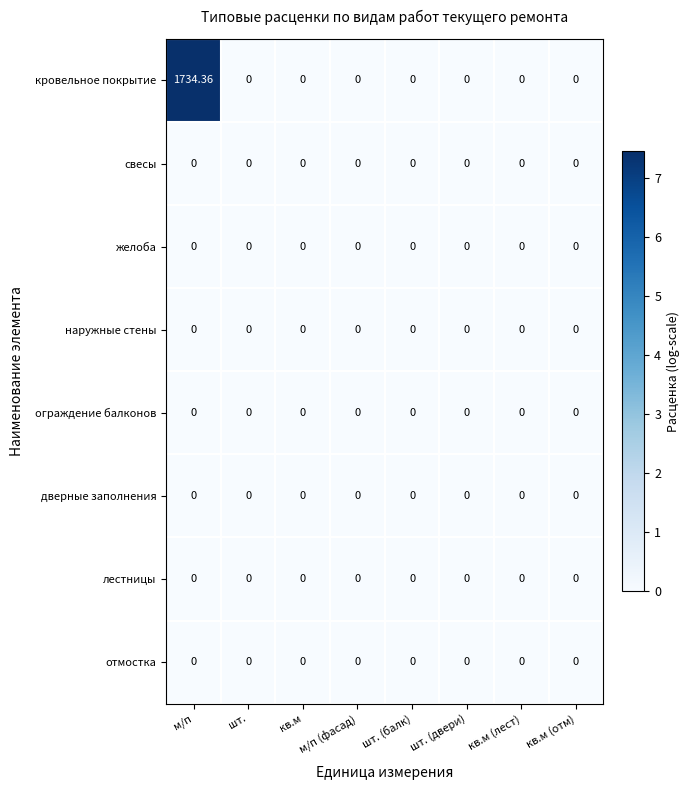

At which category does the chart reach its peak across all series?

м/п